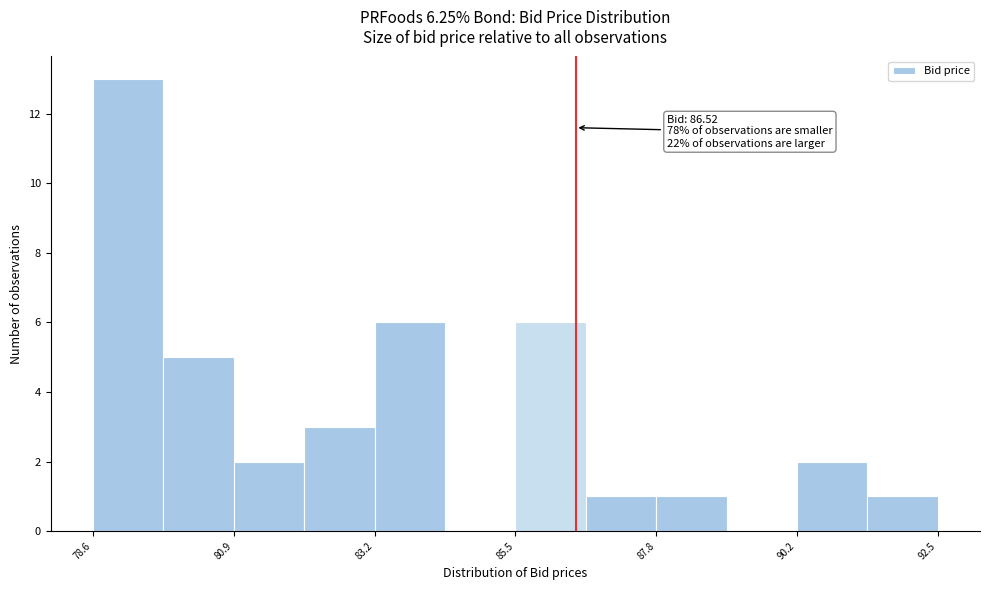

Read against the x-axis, roughly where is the centre of the tallest bar?

79.0